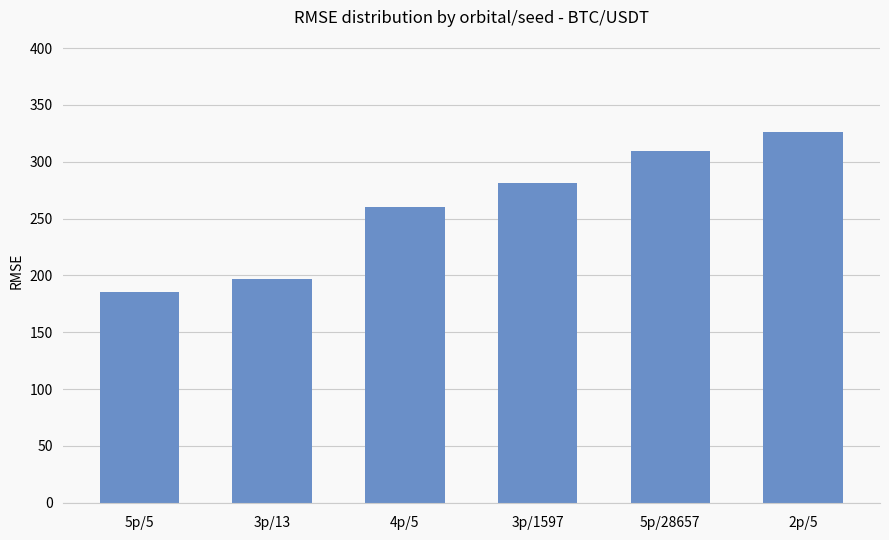

Reading right to left, list all the values displayed in this chart.

325.9	309.1	281.1	260.5	197.3	185.4